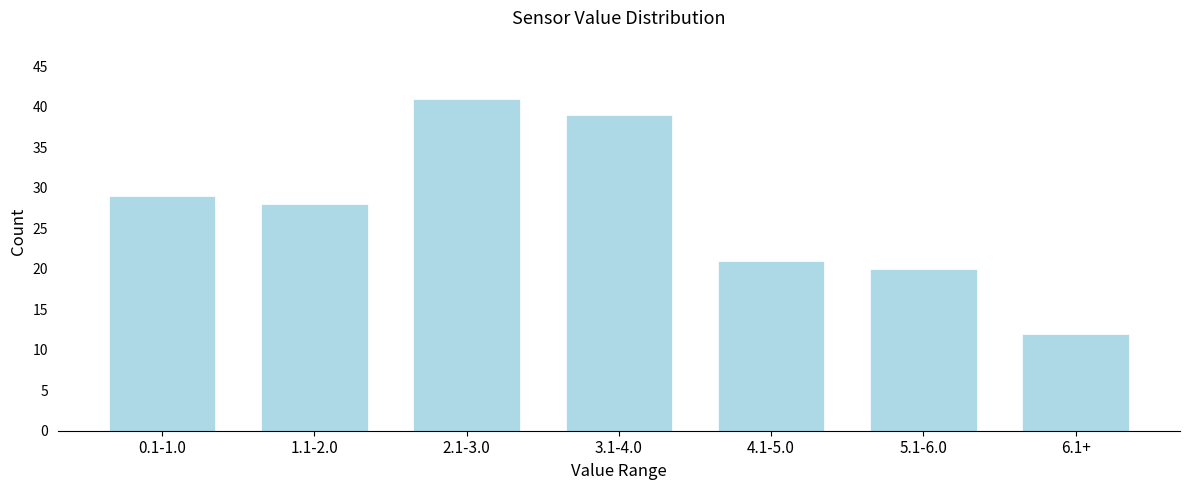

Reading left to right, what are all the values shown in this chart?

29	28	41	39	21	20	12